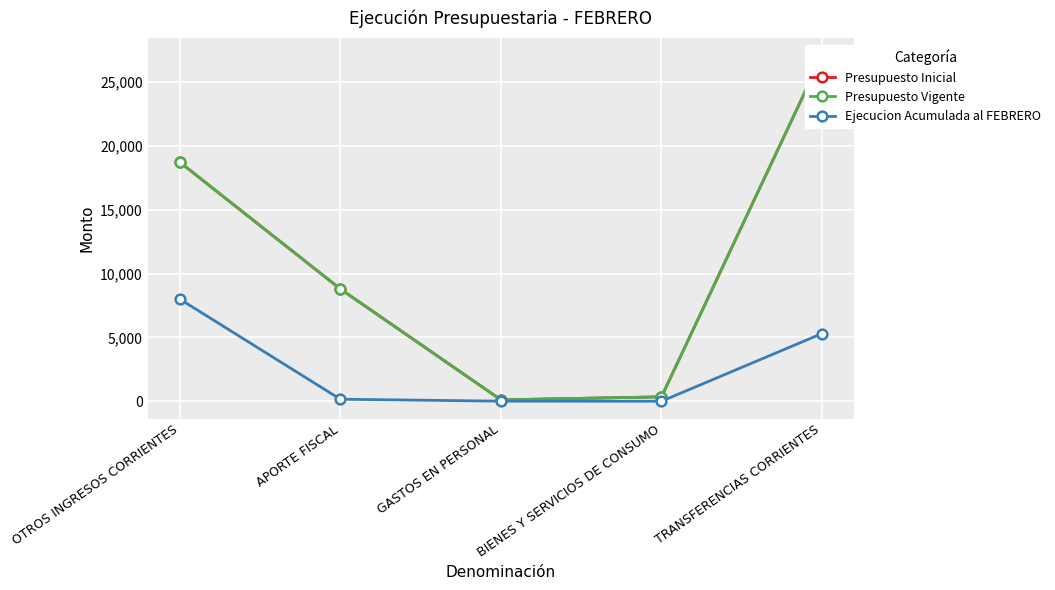

At how many categories does at least one series exceed 7874?

3